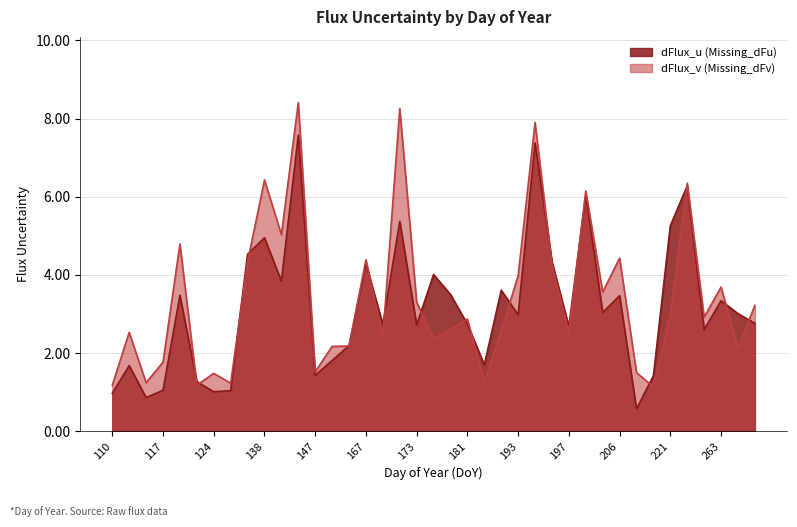

Read the dFlux_v (Missing_dFv) value at 205.

3.6